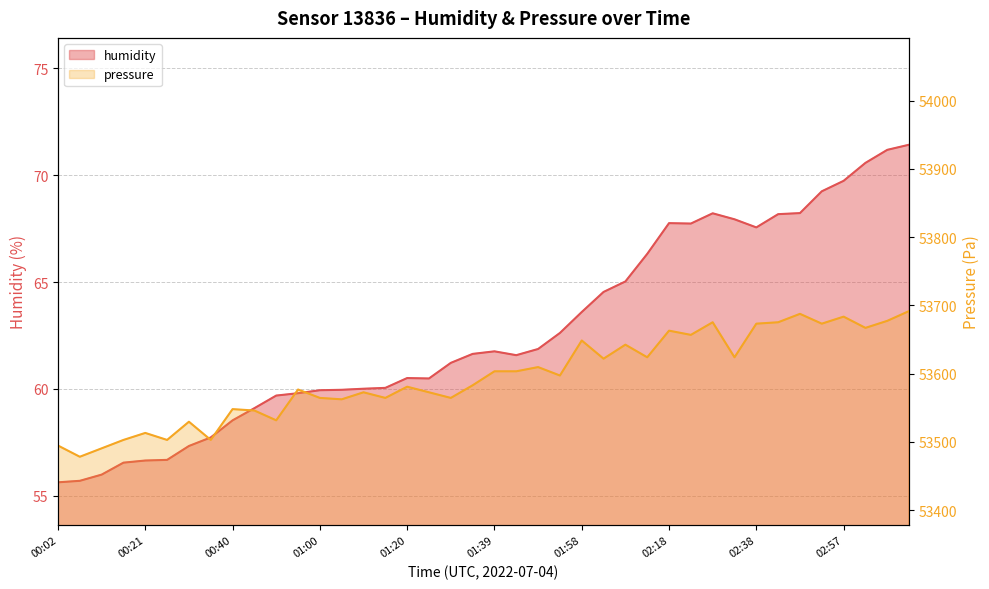

What position from the right is 01:58?

16